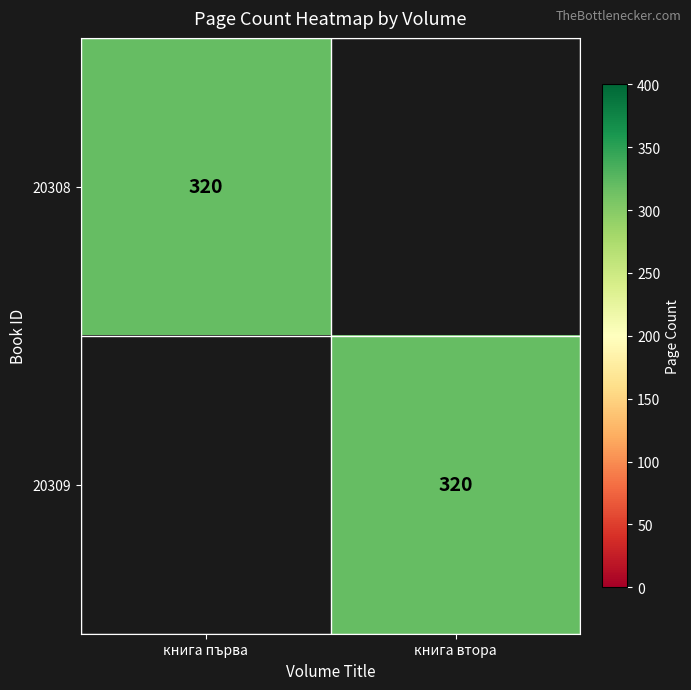

True or false: 20309 has a value of 83 at книга втора.

False